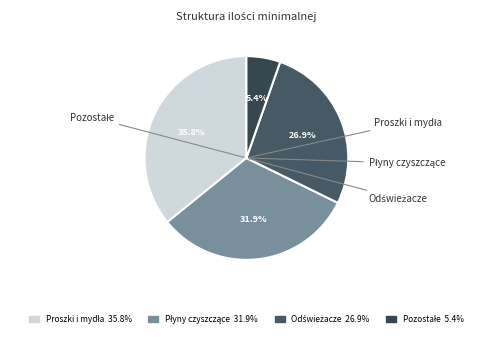

How many segments does this pie chart have?

4